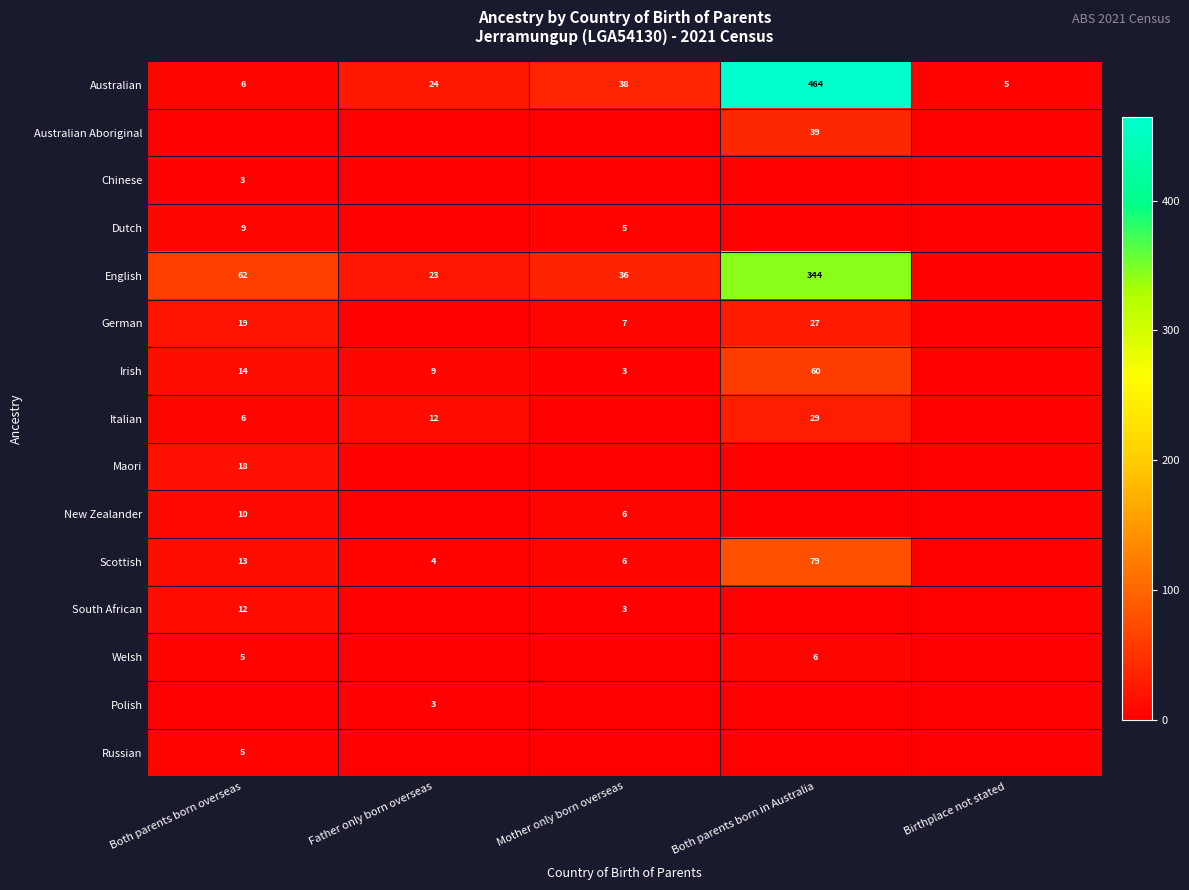

What is the sum of the English values at Father only born overseas and Mother only born overseas?

59